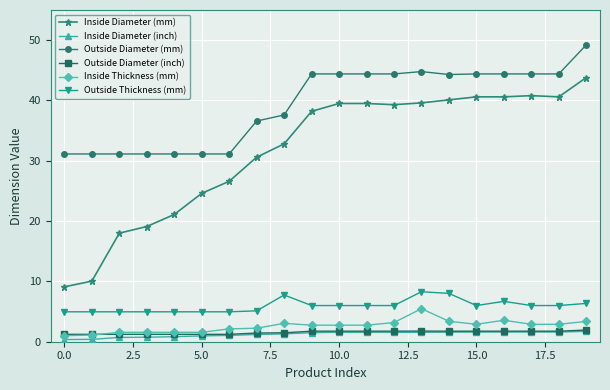

What are all the series names shown in the legend?

Inside Diameter (mm), Inside Diameter (inch), Outside Diameter (mm), Outside Diameter (inch), Inside Thickness (mm), Outside Thickness (mm)